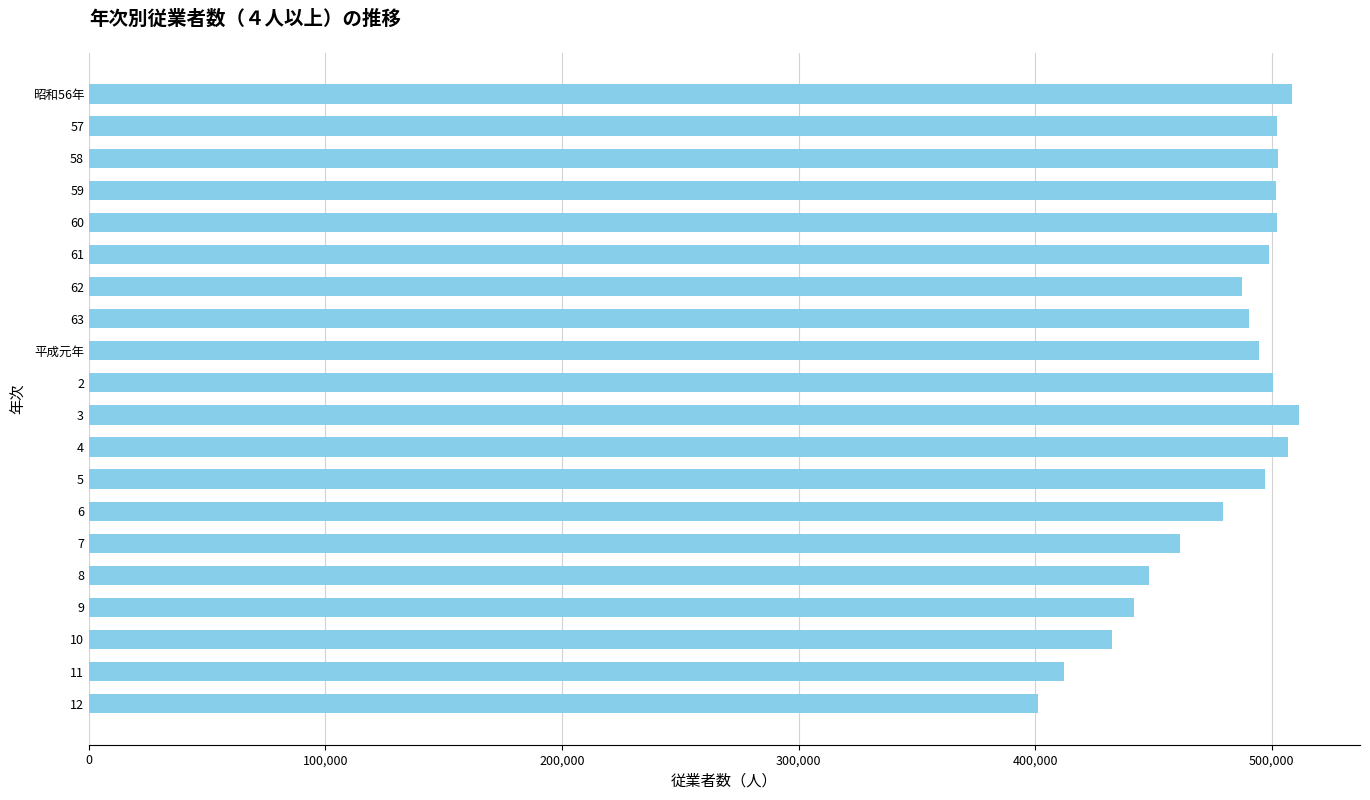

What is the change in value from 8 to 10?

-15661